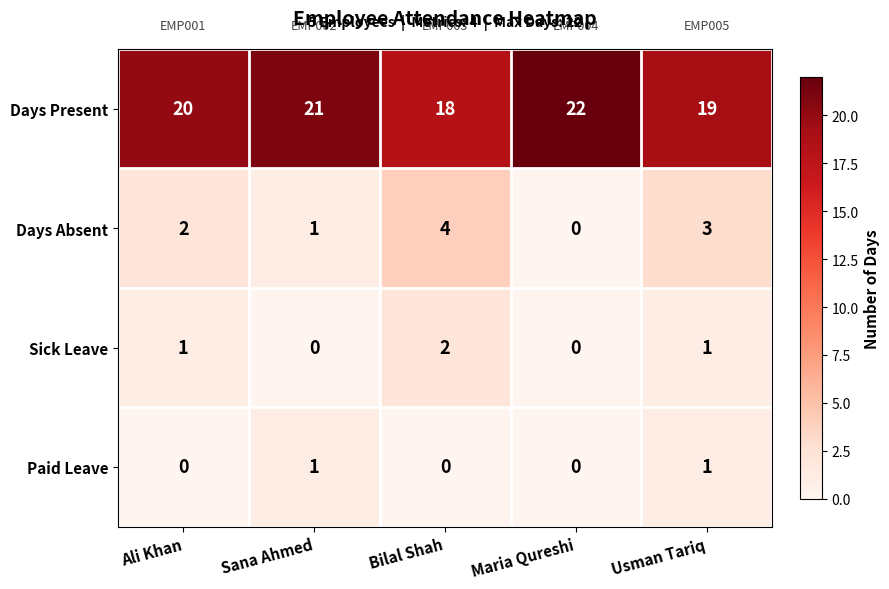

List the series in order of their peak value, lowest first.

Paid Leave, Sick Leave, Days Absent, Days Present